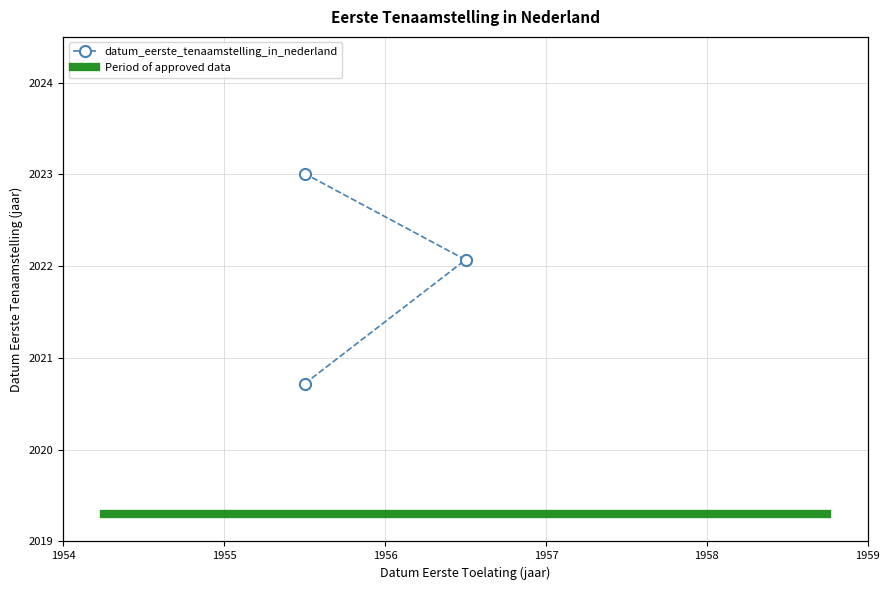

What is the maximum value shown in the chart?

2023.0